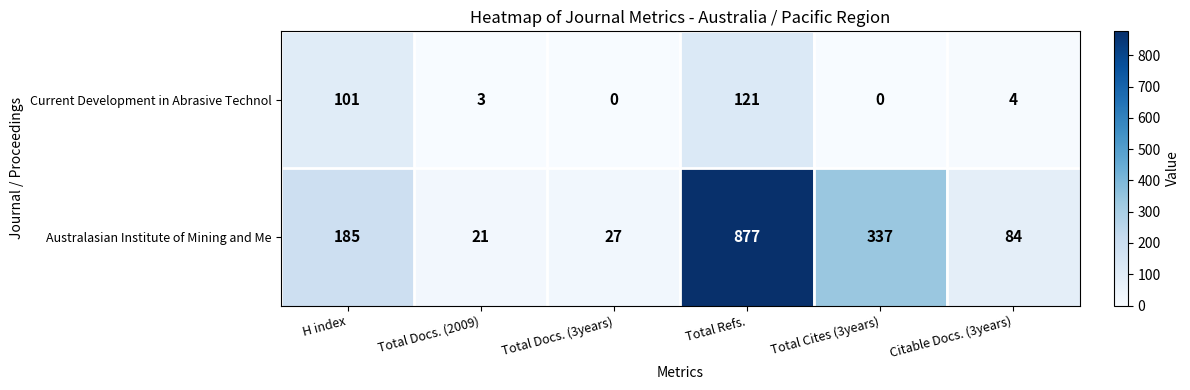

At how many categories does at least one series exceed 516?

1